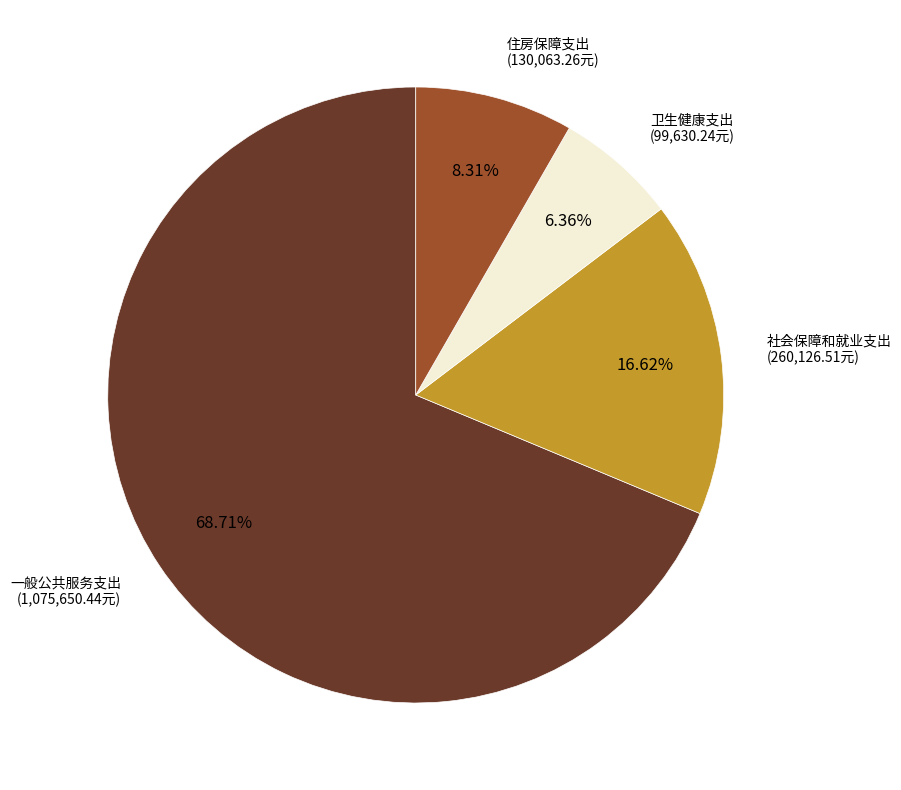

What percentage do 社会保障和就业支出 and 卫生健康支出 together represent?

23.0%